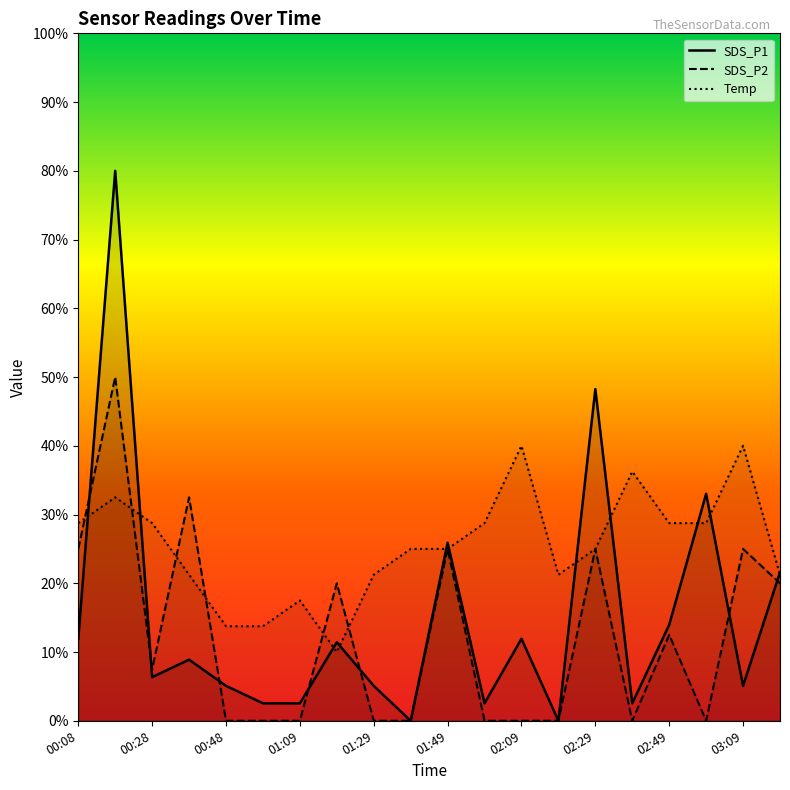

Reading left to right, transcribe all the data shown in this chart.

SDS_P1: 1.2	8.0	0.6	0.9	0.5	0.3	0.3	1.1	0.5	0.0	2.6	0.3	1.2	0.0	4.8	0.3	1.4	3.3	0.5	2.2
SDS_P2: 2.5	5.0	0.8	3.2	0.0	0.0	0.0	2.0	0.0	0.0	2.5	0.0	0.0	0.0	2.5	0.0	1.2	0.0	2.5	2.0
Temp: 2.9	3.2	2.9	2.1	1.4	1.4	1.8	1.0	2.1	2.5	2.5	2.9	4.0	2.1	2.5	3.6	2.9	2.9	4.0	2.1